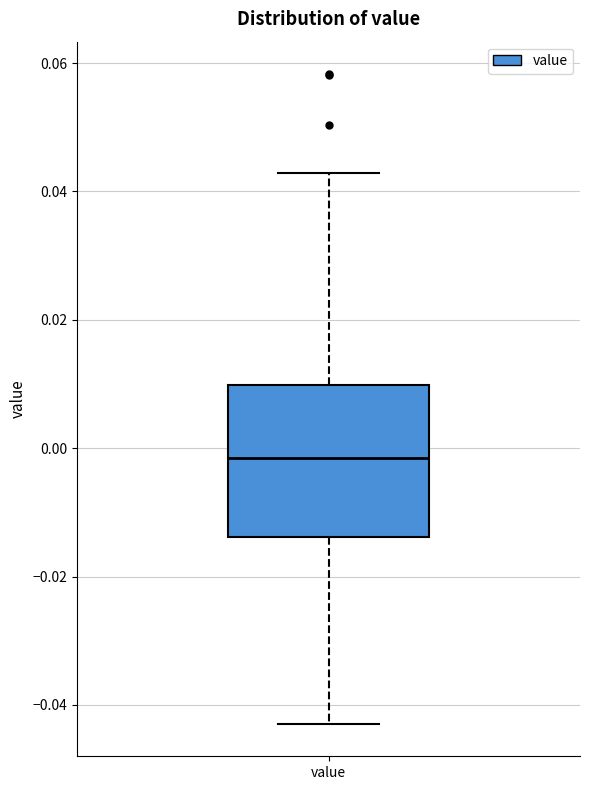

Read this box plot against the y-axis: the position of the median line, the range covered by the box, and the ends of both whiskers. The values are not printed on the chart, so give them approximately, as read against the axis.

median -0.002, box -0.014 to 0.010, whiskers -0.042 to 0.042